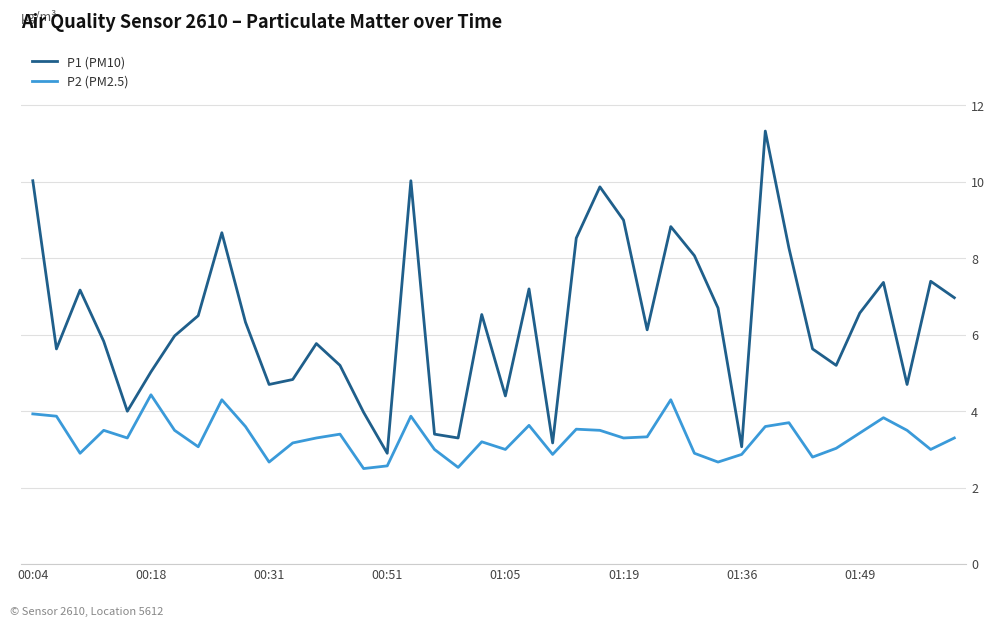

Which series has the largest total across all categories?

P1 (PM10)